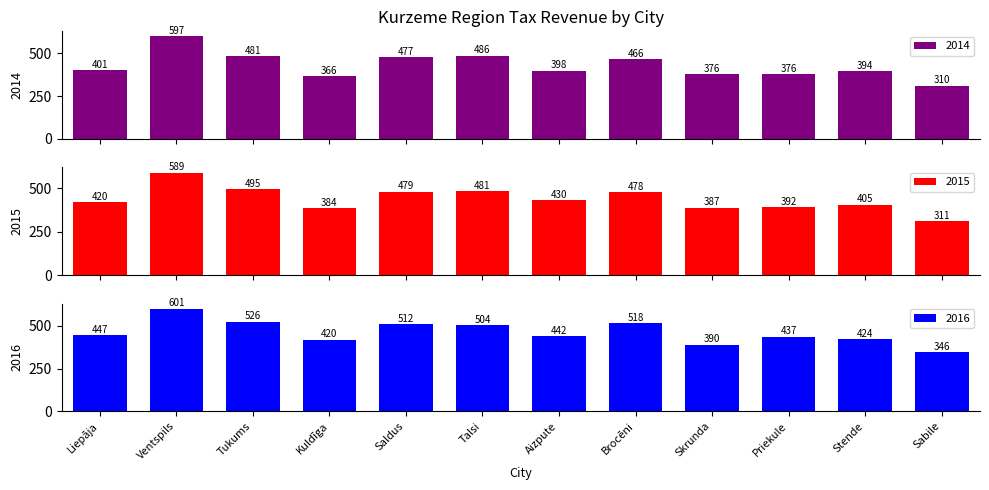

At which label does 2016 first exceed 446?

Liepāja